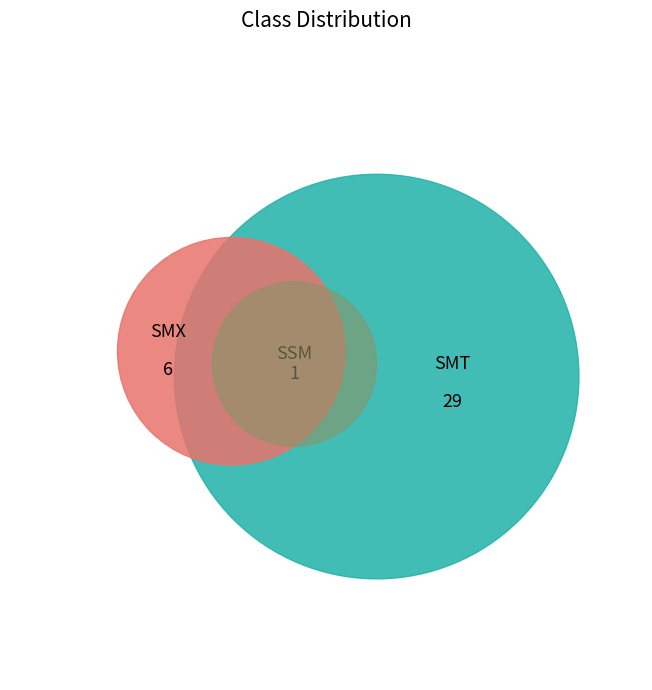

Is there any slice that represents more than half of the pie?

Yes